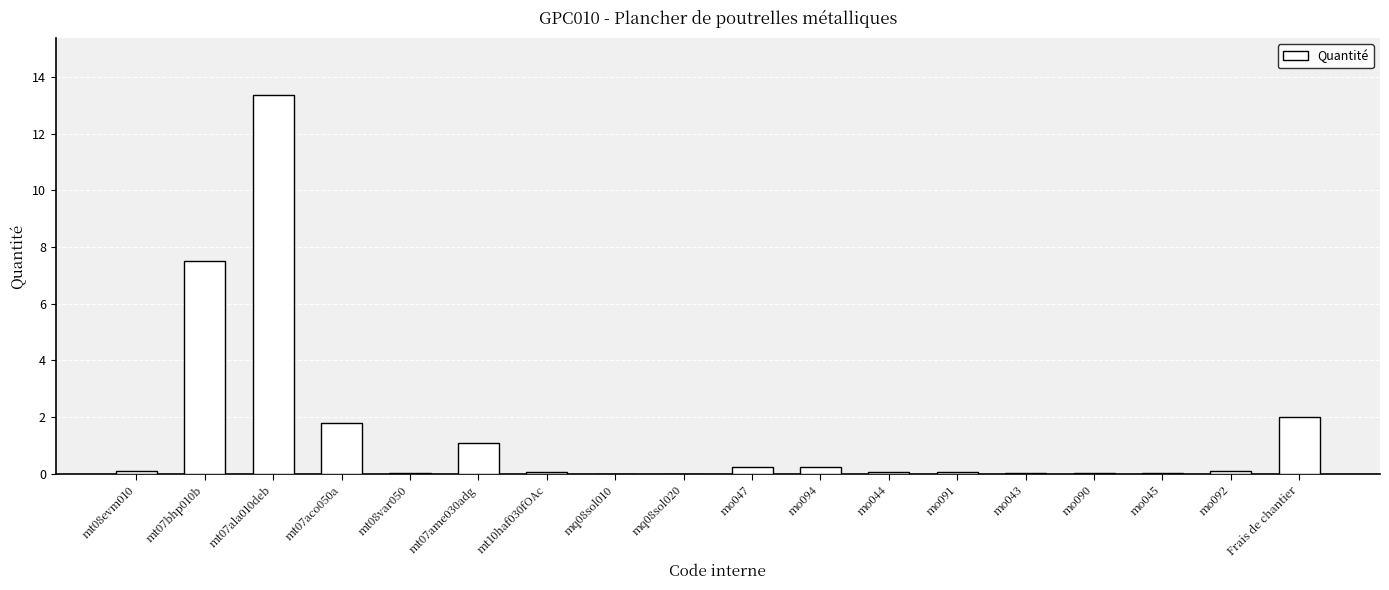

Between Frais de chantier and mo091, which is larger?

Frais de chantier